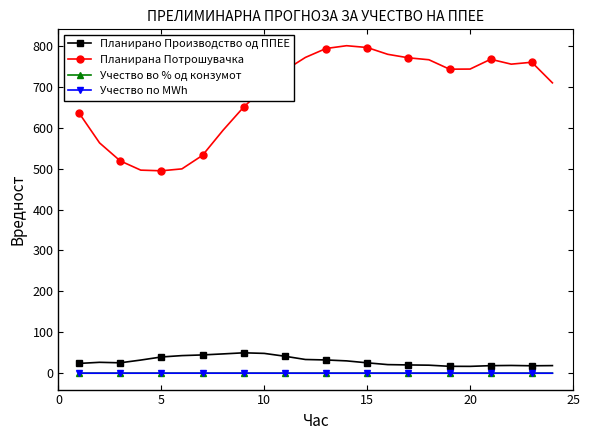

Which series has the largest total across all categories?

Планирана Потрошувачка